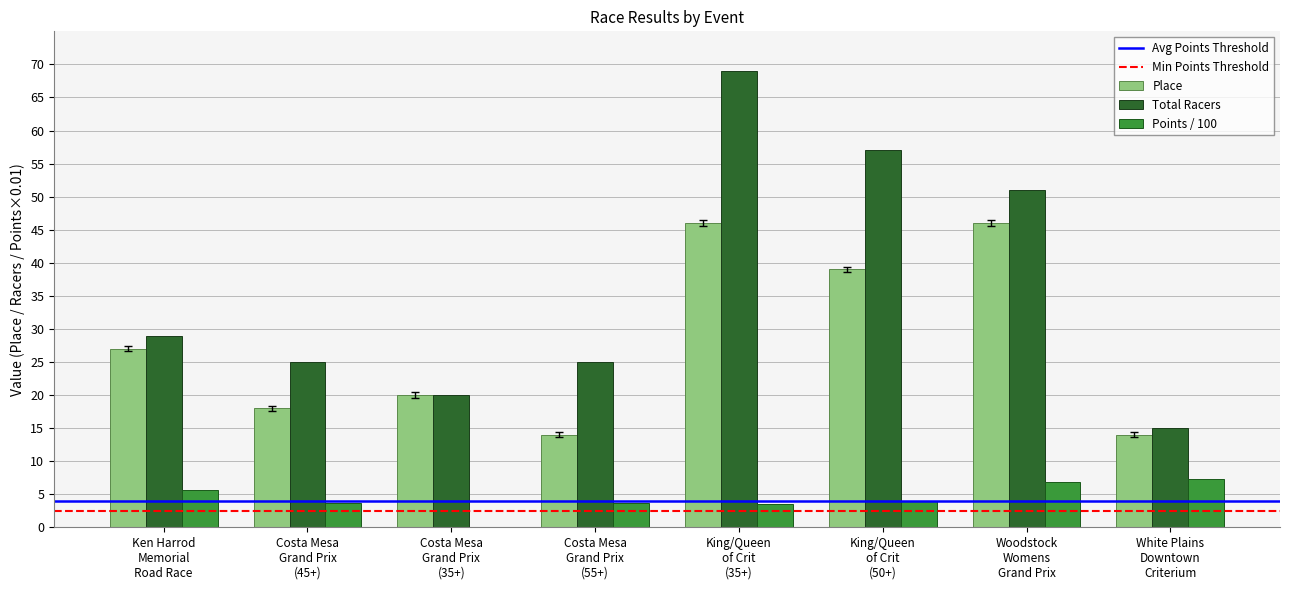

Which series has the largest total across all categories?

Total Racers